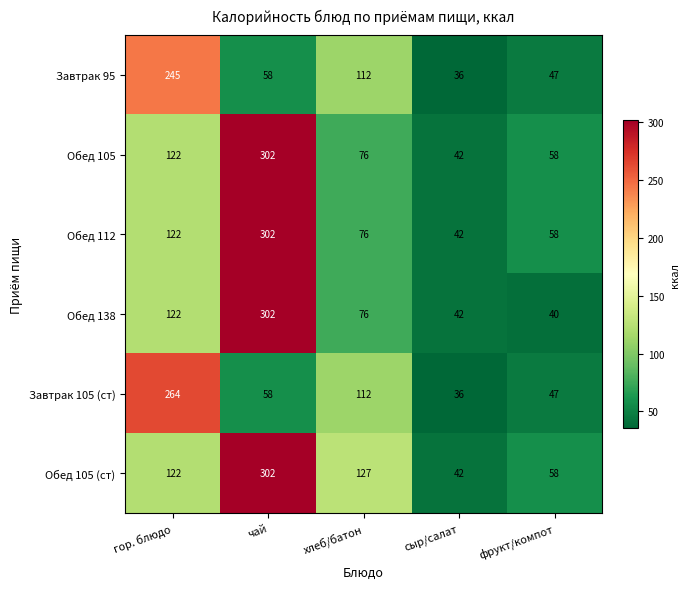

True or false: Завтрак 105 (ст) has a value of 36 at сыр/салат.

True